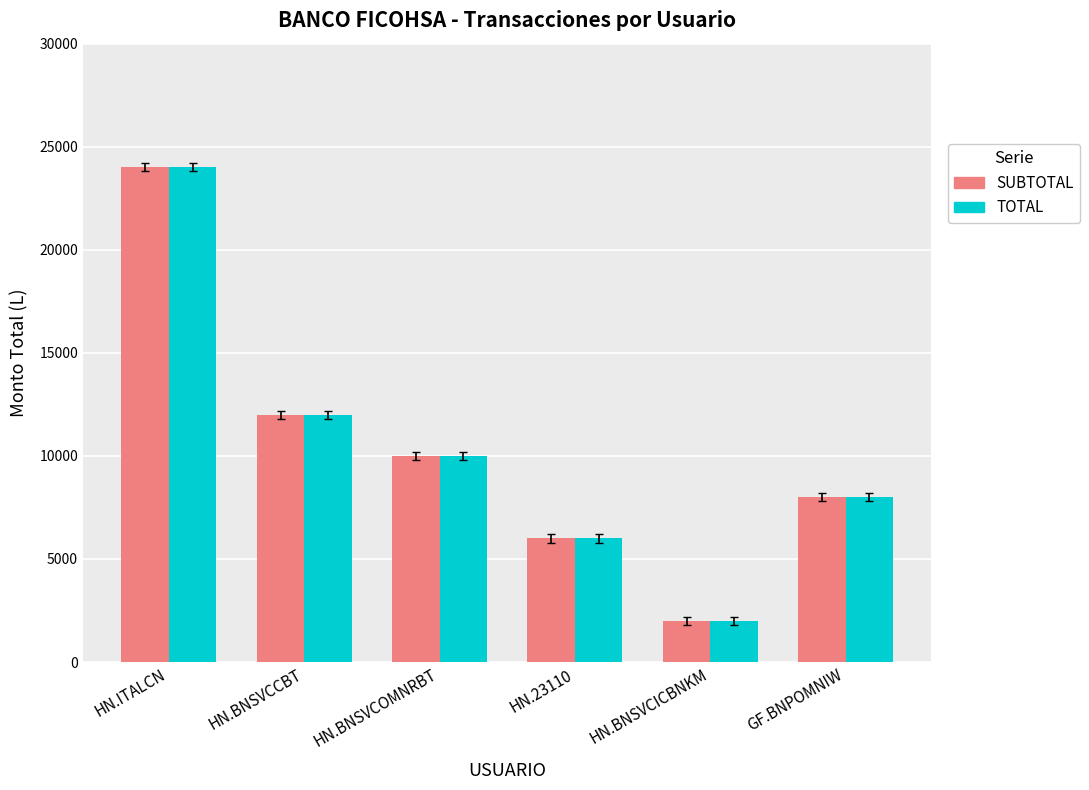

The SUBTOTAL series shows 15643 at HN.ITALCN. True or false?

False